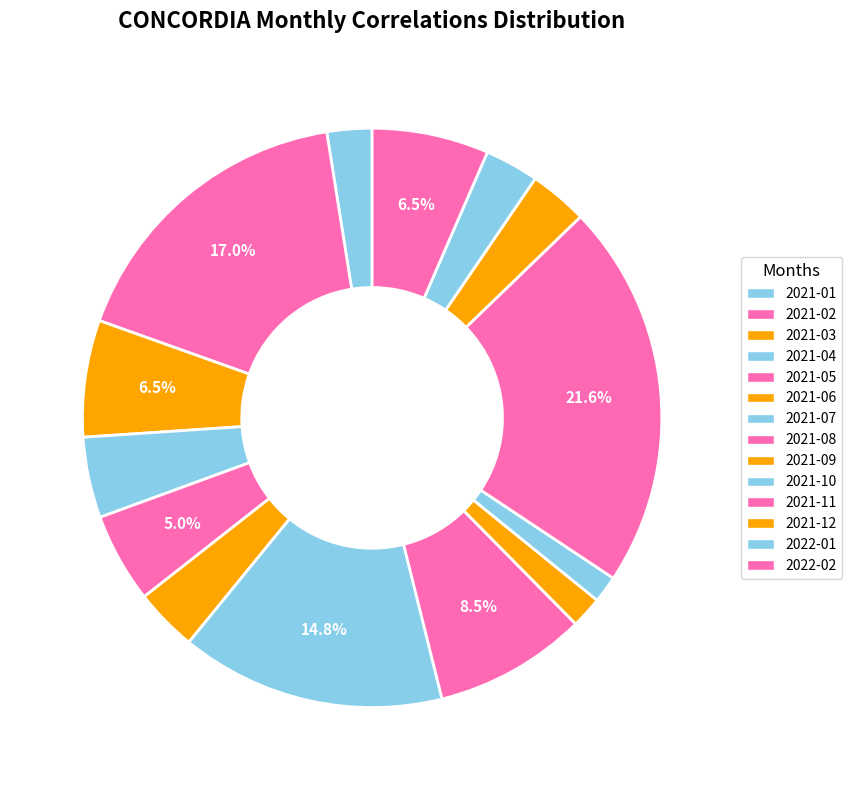

To the nearest percent, what is the average slice percentage?

7%